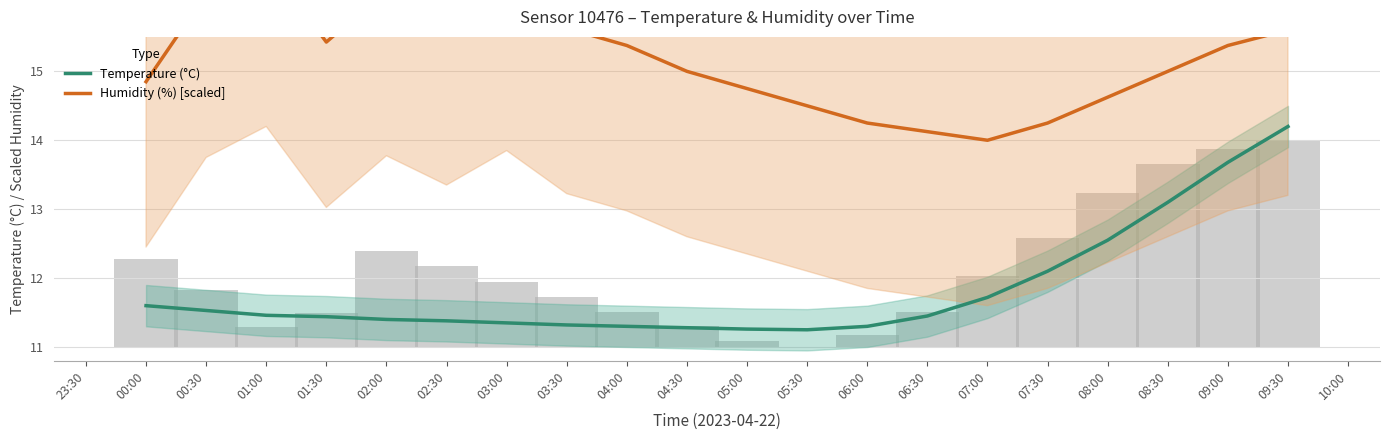

How many bars are there in each group?

2